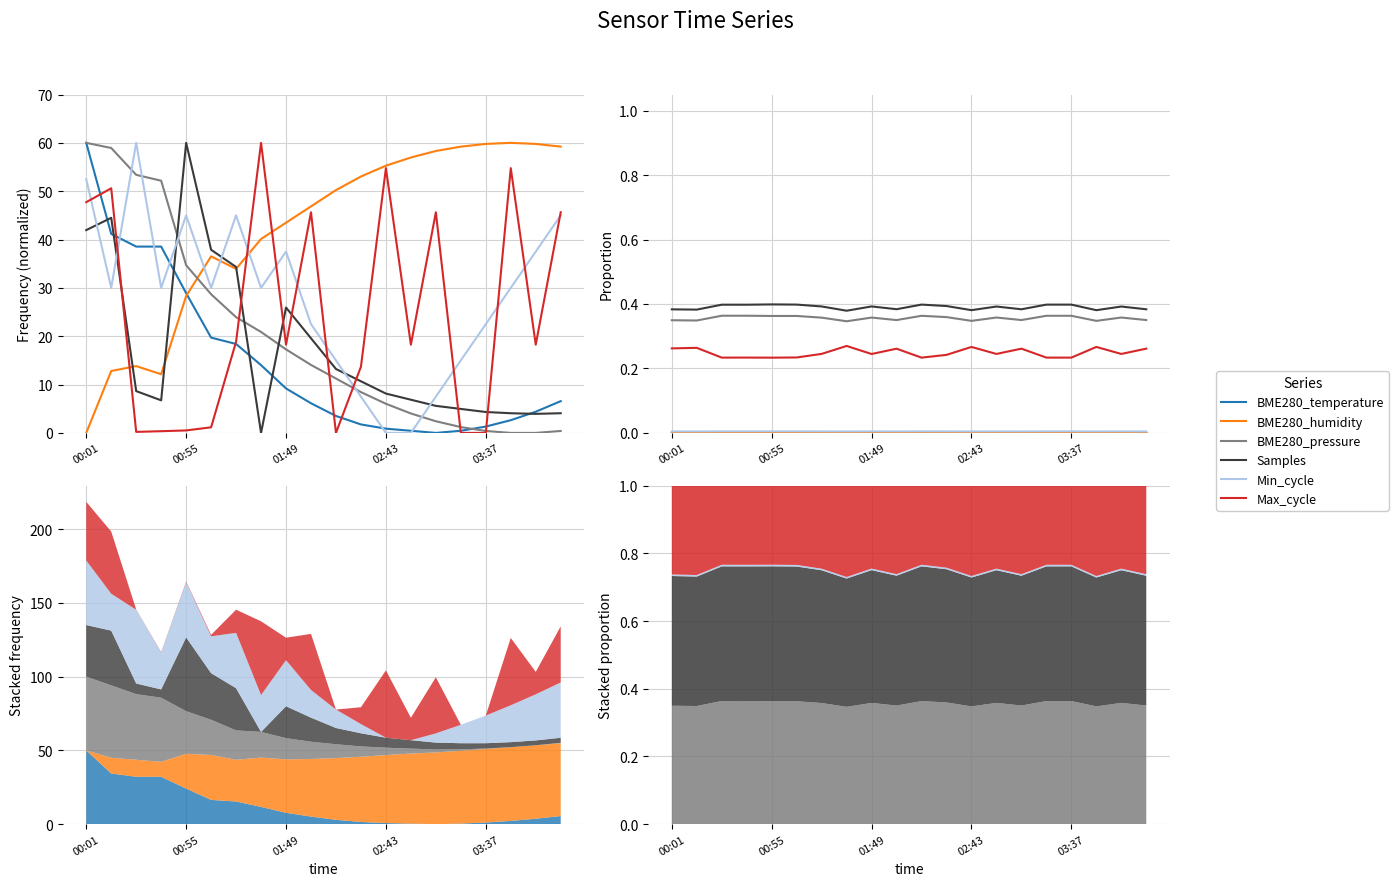

True or false: Max_cycle and BME280_pressure cross at least once.

False